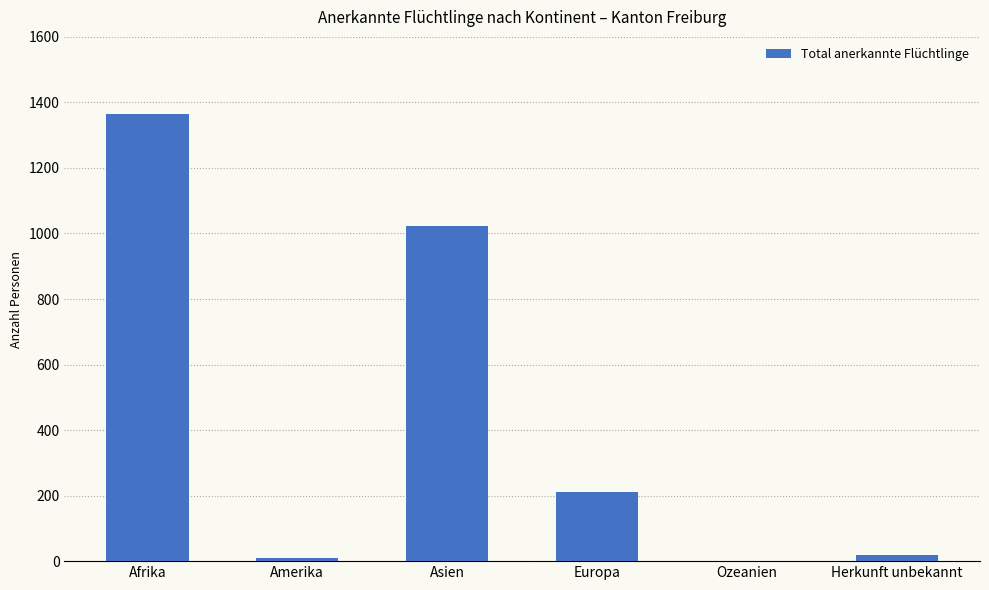

Between Amerika and Europa, which is larger?

Europa